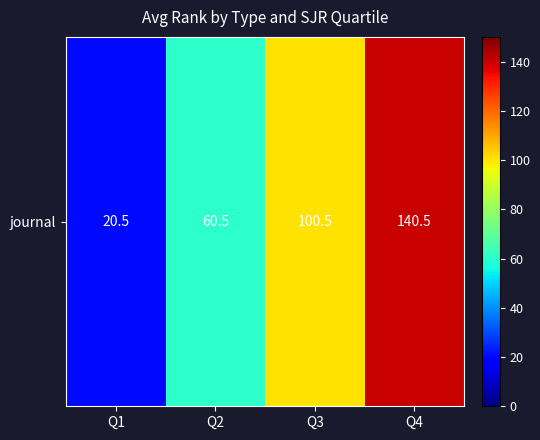

How many categories are shown in the chart?

4